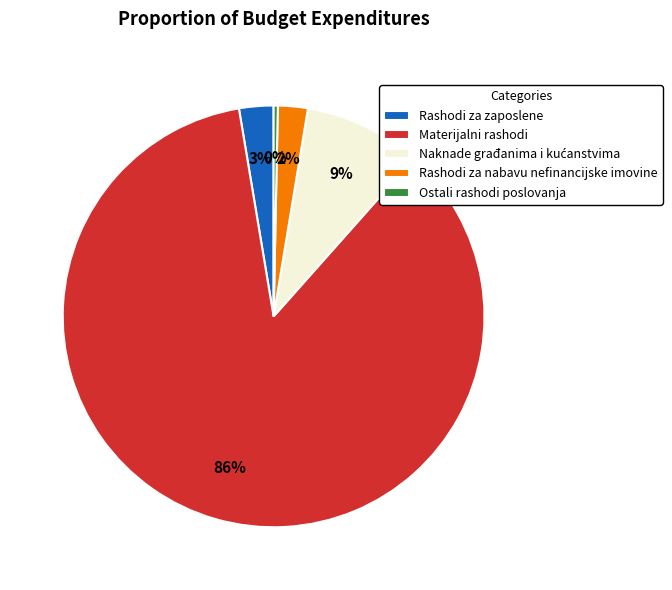

Which category has the biggest portion of the pie?

Materijalni rashodi